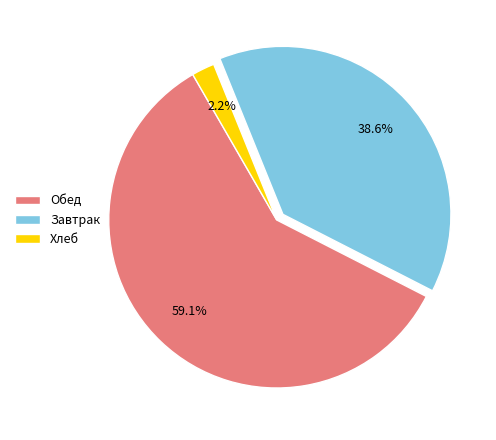

Rank the categories by value from highest to lowest.

Обед, Завтрак, Хлеб